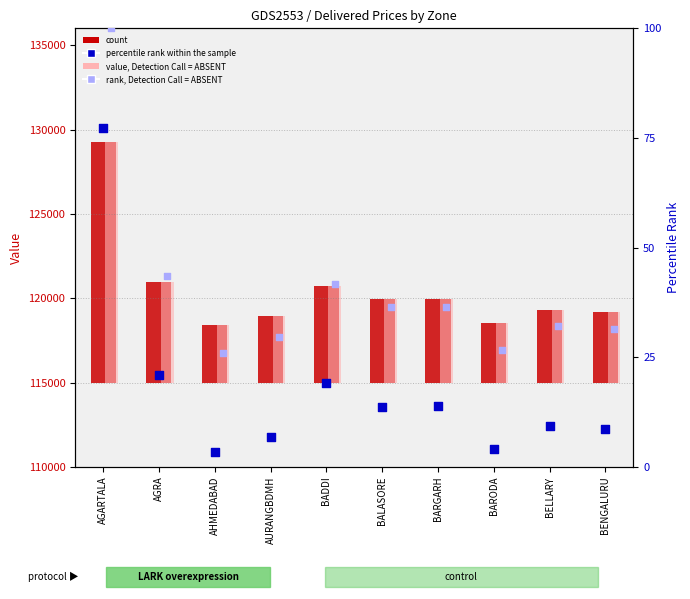

Which series reaches the maximum Y coordinate?

rank, Detection Call = ABSENT